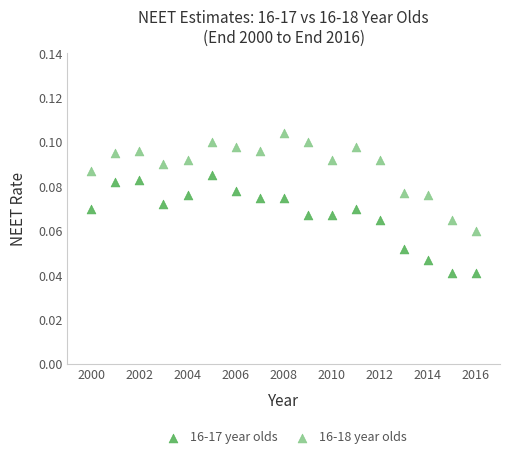

What is the X range (max minus min) for the scatter plot?

16.0